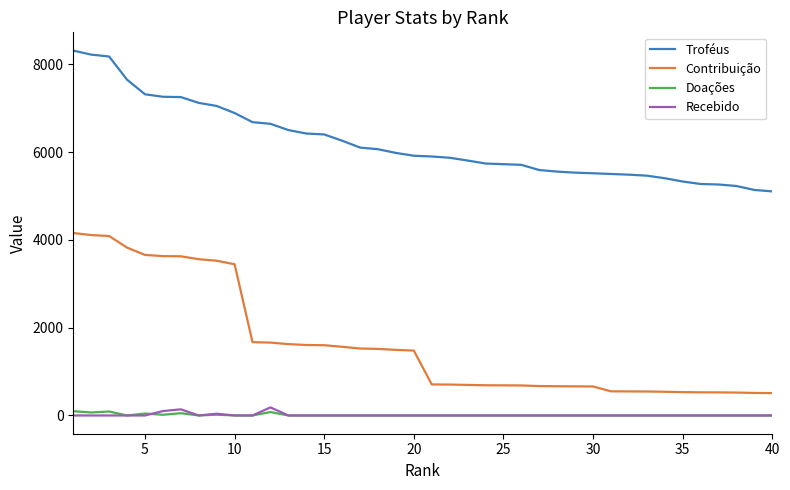

Which series has the largest total across all categories?

Troféus